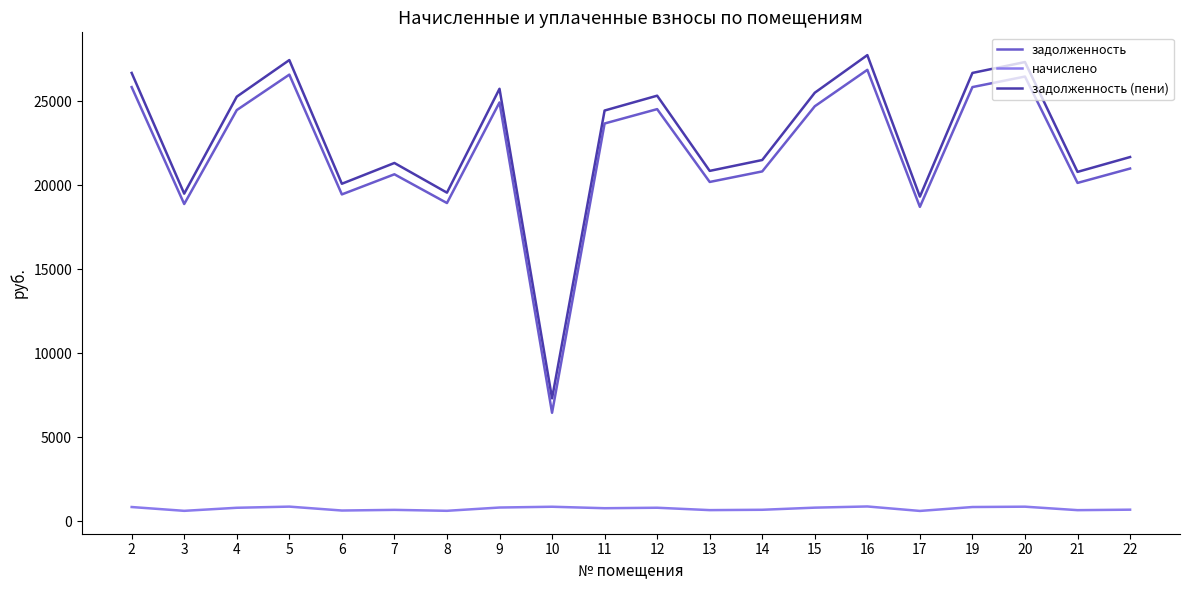

What is the total value across all series at 21?

41580.6